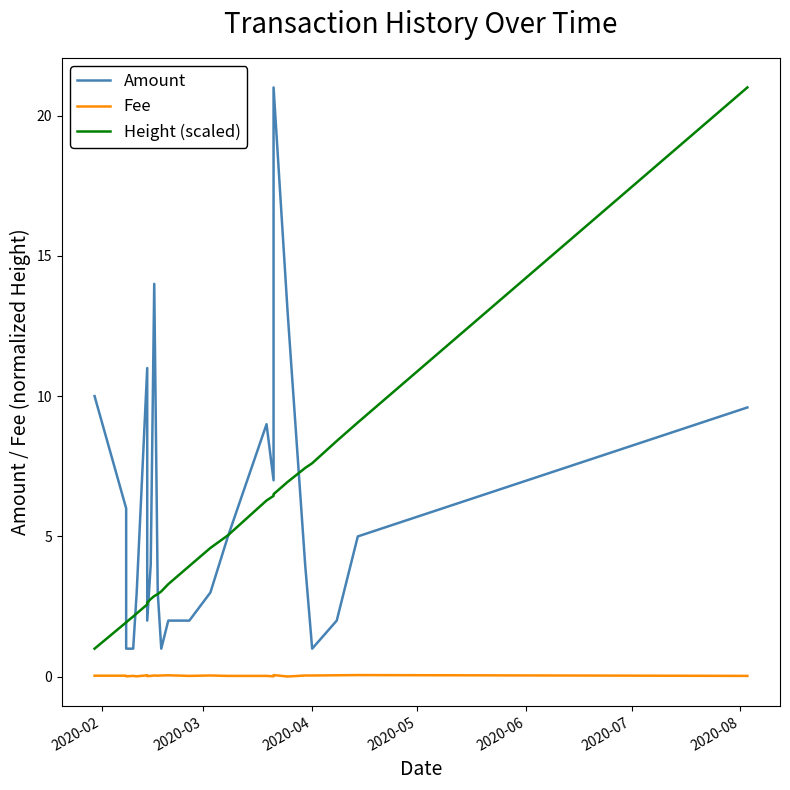

Does the chart display data point markers on the line(s)?

No